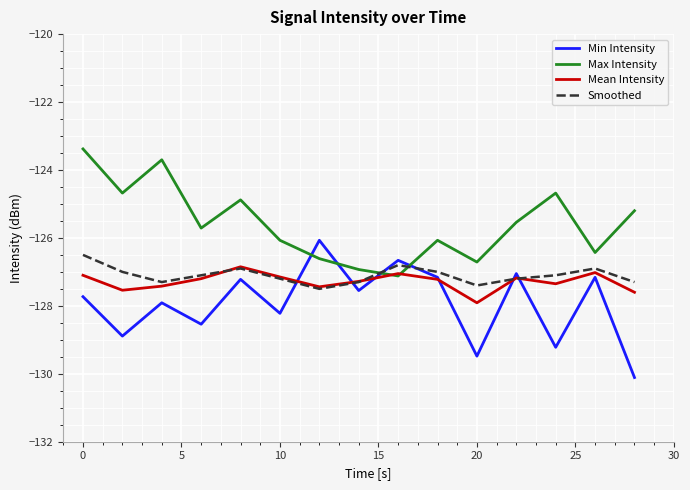

What is the lowest value of the Min Intensity series?

-130.1